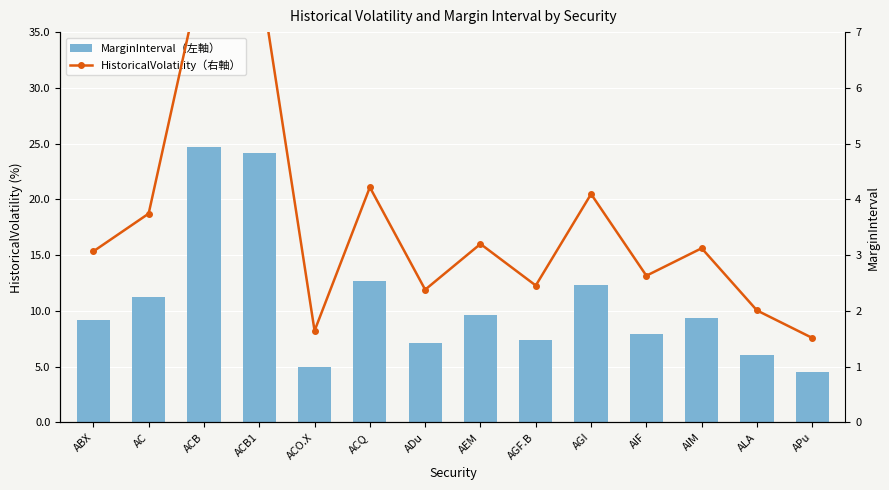

What is the total value across all series at ACO.X?

6.6